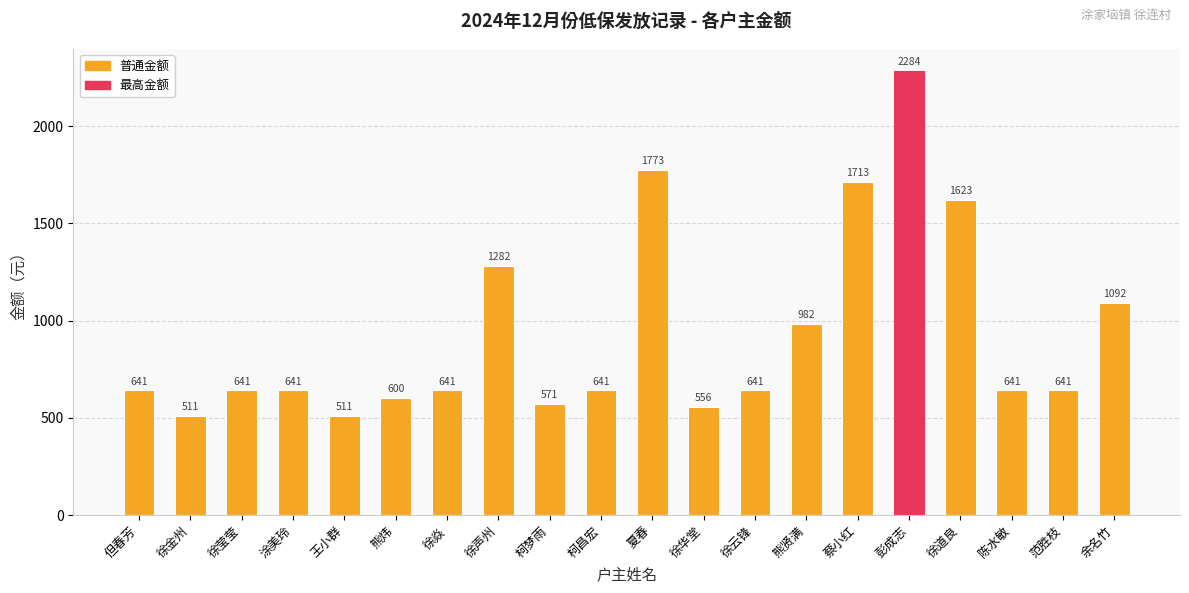

Approximately how many times larger is the value at 熊贤满 compared to 徐道良?

0.6